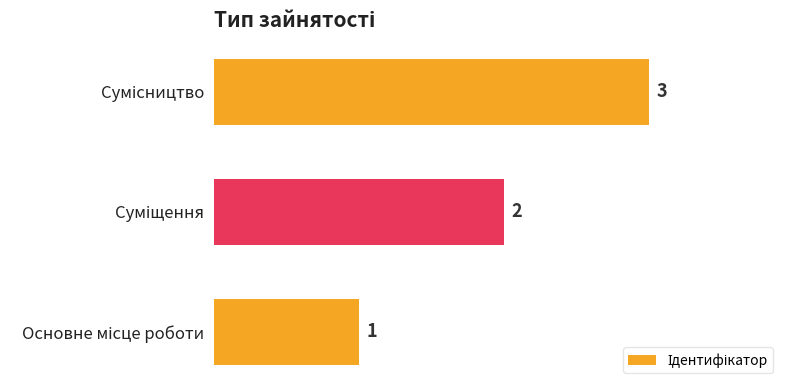

What is the sum of all values?

6